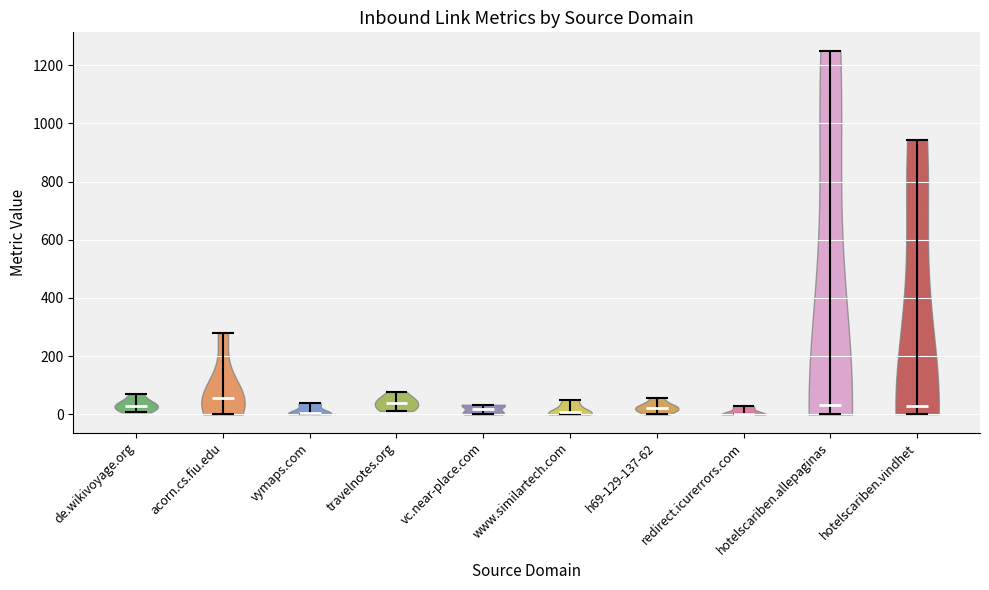

Reading left to right, read every violin against the y-axis: where its median line is, and the lowest and highest points it reaches. The values are not printed on the chart, so give them approximately, as read against the axis.

de.wikivoyage.org: median line 20, lowest point 0, highest point 80
acorn.cs.fiu.edu: median line 60, lowest point 0, highest point 280
vymaps.com: median line 0, lowest point 0, highest point 40
travelnotes.org: median line 40, lowest point 20, highest point 80
vc.near-place.com: median line 20, lowest point 0, highest point 40
www.similartech.com: median line 0, lowest point 0, highest point 60
h69-129-137-62: median line 20, lowest point 0, highest point 60
redirect.icurerrors.com: median line 0, lowest point 0, highest point 40
hotelscariben.allepaginas: median line 40, lowest point 0, highest point 1260
hotelscariben.vindhet: median line 20, lowest point 0, highest point 940